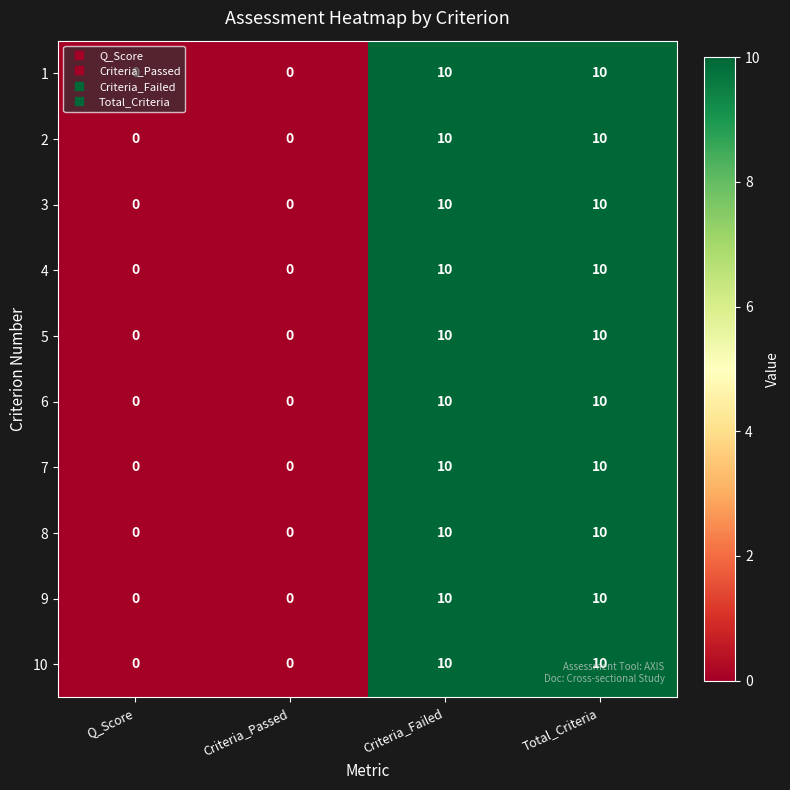

Is the value of 2 at Criteria_Passed greater than the value of 10 at Total_Criteria?

No